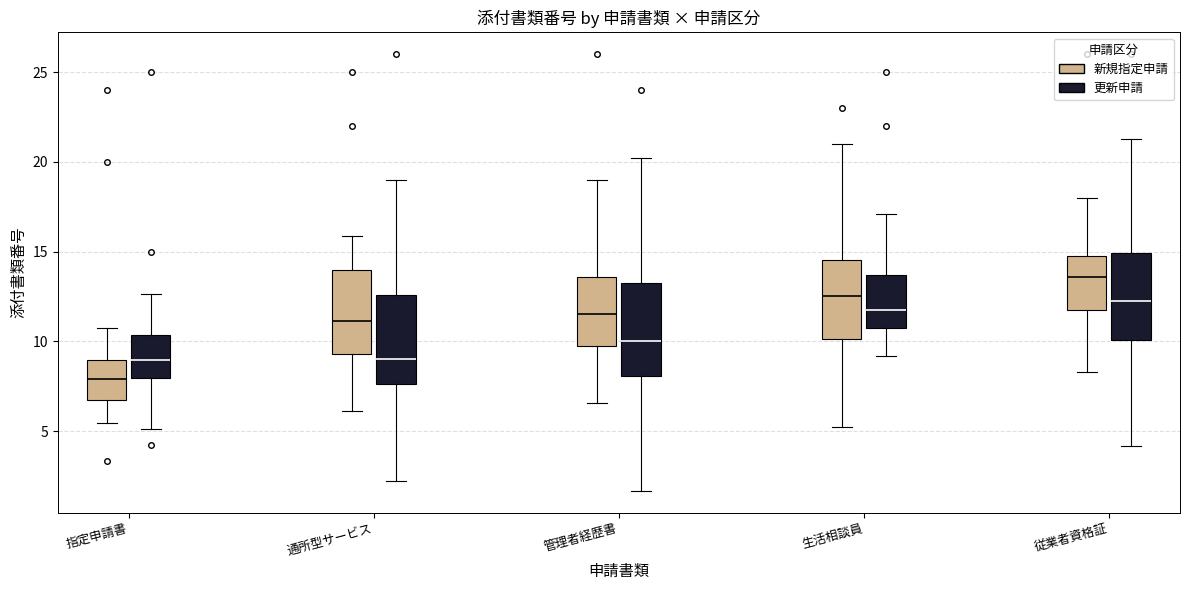

Reading left to right, read every box against the y-axis: the position of its median line, the range the box covers, and the ends of its whiskers. The values are not printed on the chart, so give them approximately, as read against the axis.

指定申請書 (新規指定申請): median 8.0, box 6.5 to 9.0, whiskers 5.5 to 10.5
指定申請書 (更新申請): median 9.0, box 8.0 to 10.5, whiskers 5.0 to 12.5
通所型サービス (新規指定申請): median 11.0, box 9.5 to 14.0, whiskers 6.0 to 16.0
通所型サービス (更新申請): median 9.0, box 7.5 to 12.5, whiskers 2.0 to 19.0
管理者経歴書 (新規指定申請): median 11.5, box 10.0 to 13.5, whiskers 6.5 to 19.0
管理者経歴書 (更新申請): median 10.0, box 8.0 to 13.5, whiskers 1.5 to 20.0
生活相談員 (新規指定申請): median 12.5, box 10.0 to 14.5, whiskers 5.0 to 21.0
生活相談員 (更新申請): median 12.0, box 11.0 to 13.5, whiskers 9.0 to 17.0
従業者資格証 (新規指定申請): median 13.5, box 12.0 to 15.0, whiskers 8.5 to 18.0
従業者資格証 (更新申請): median 12.0, box 10.0 to 15.0, whiskers 4.0 to 21.5